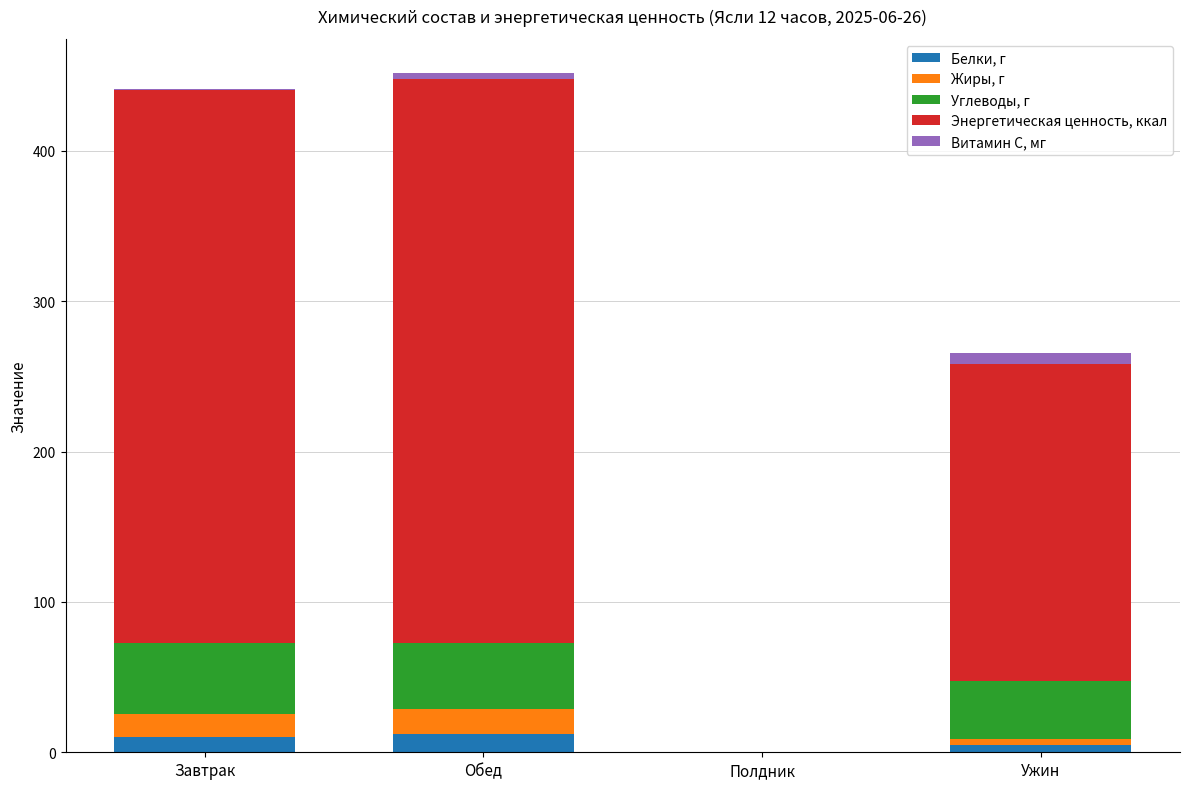

What is the difference between the Белки, г values at Завтрак and Ужин?

5.8